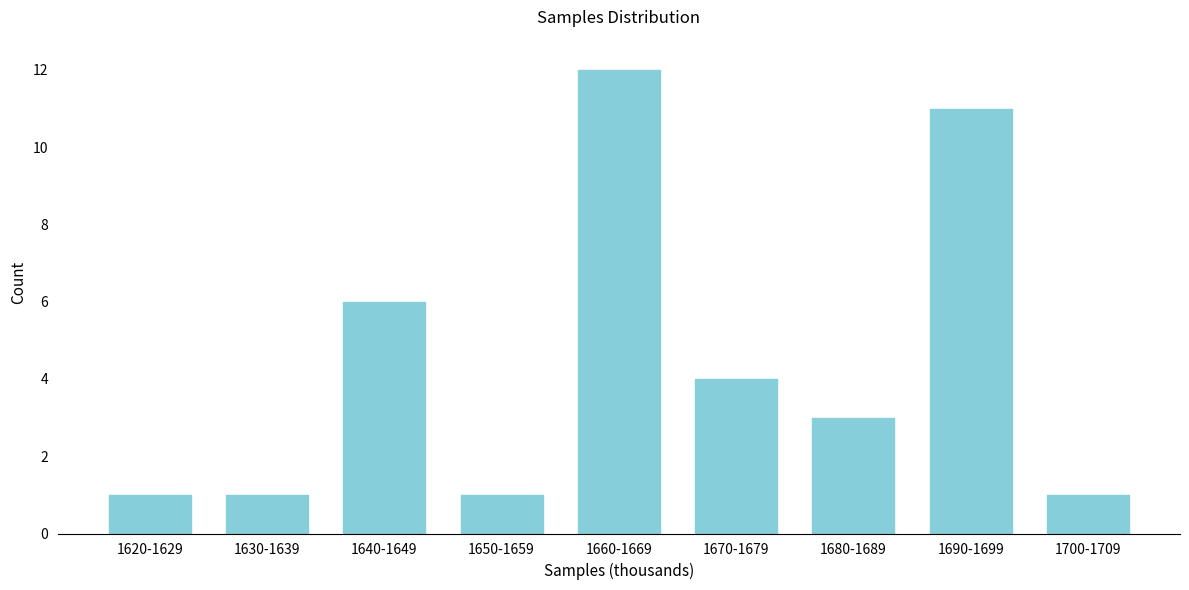

Reading left to right, list all the values displayed in this chart.

1620-1629=1	1630-1639=1	1640-1649=6	1650-1659=1	1660-1669=12	1670-1679=4	1680-1689=3	1690-1699=11	1700-1709=1